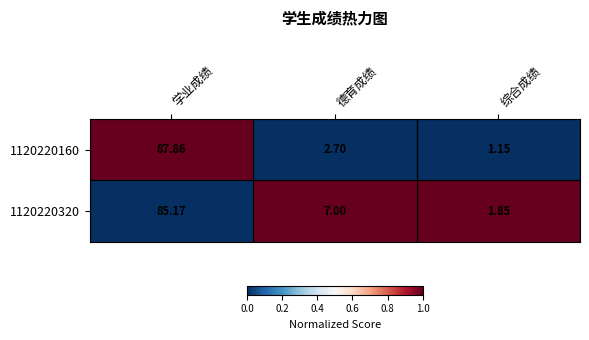

Rank the series by their maximum value, from lowest to highest.

1120220320, 1120220160